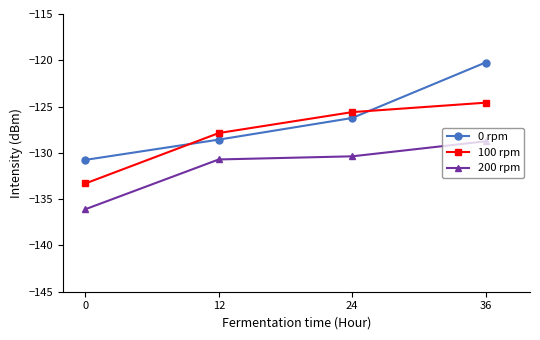

Reading left to right, transcribe all the data shown in this chart.

0 rpm: 0=-130.8	12=-128.6	24=-126.2	36=-120.2
100 rpm: 0=-133.3	12=-127.9	24=-125.6	36=-124.6
200 rpm: 0=-136.1	12=-130.7	24=-130.4	36=-128.8